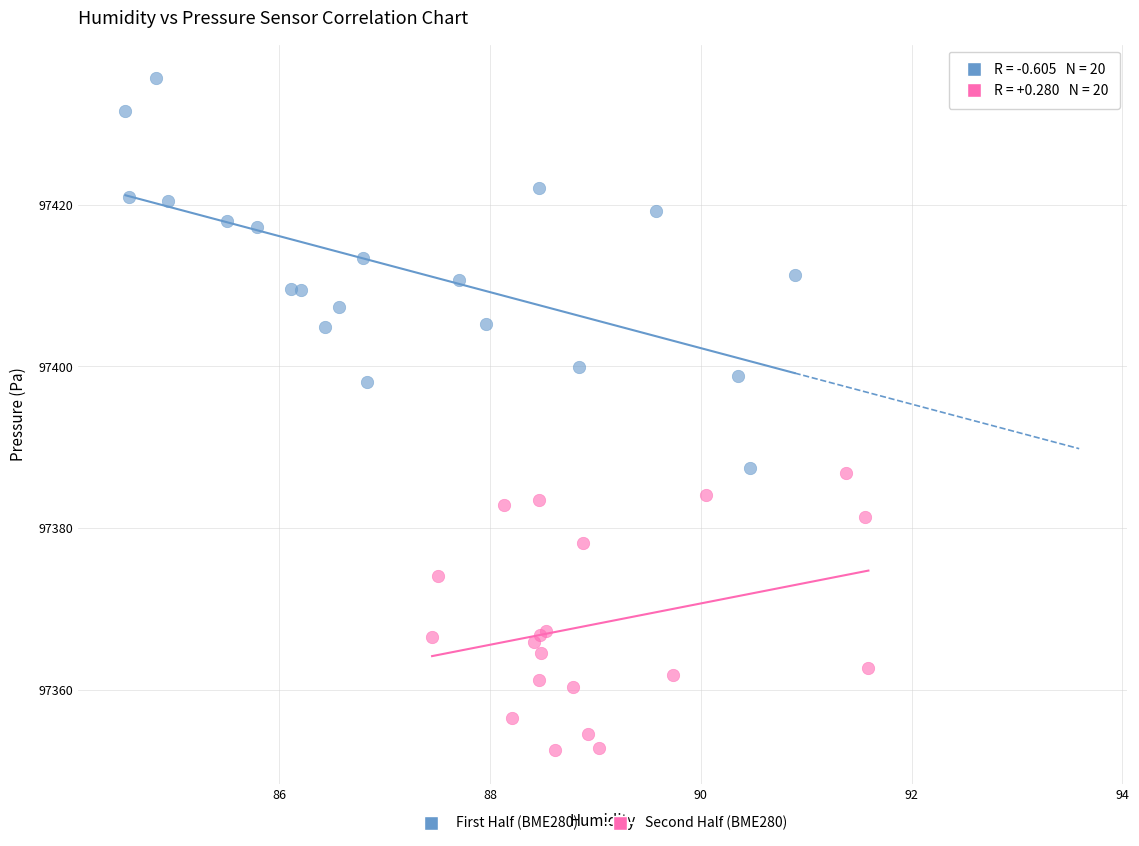

Which series contains the lowest Y value?

Second Half (BME280)